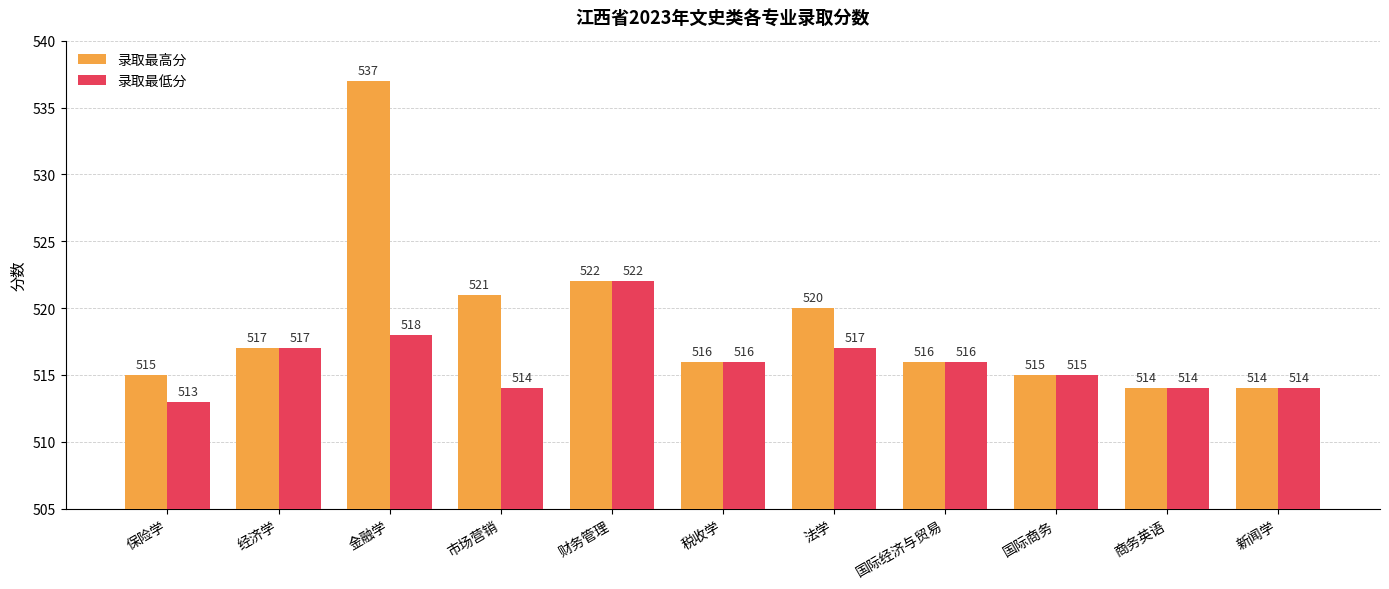

List the series in order of their peak value, lowest first.

录取最低分, 录取最高分